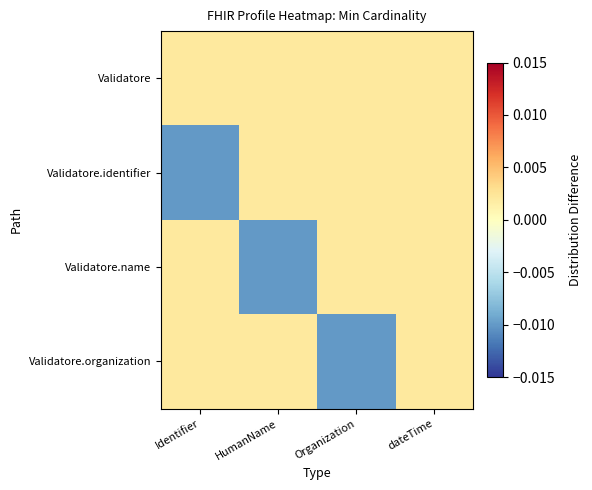

Between Organization and dateTime, which is larger?

Organization